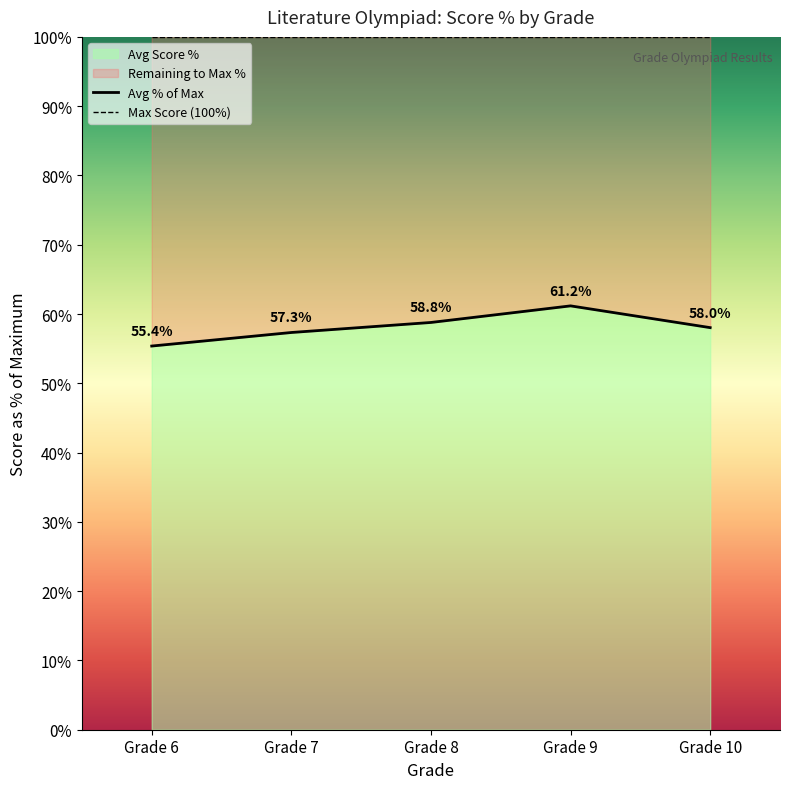

Which has a higher value, Grade 10 or Grade 6?

Grade 10